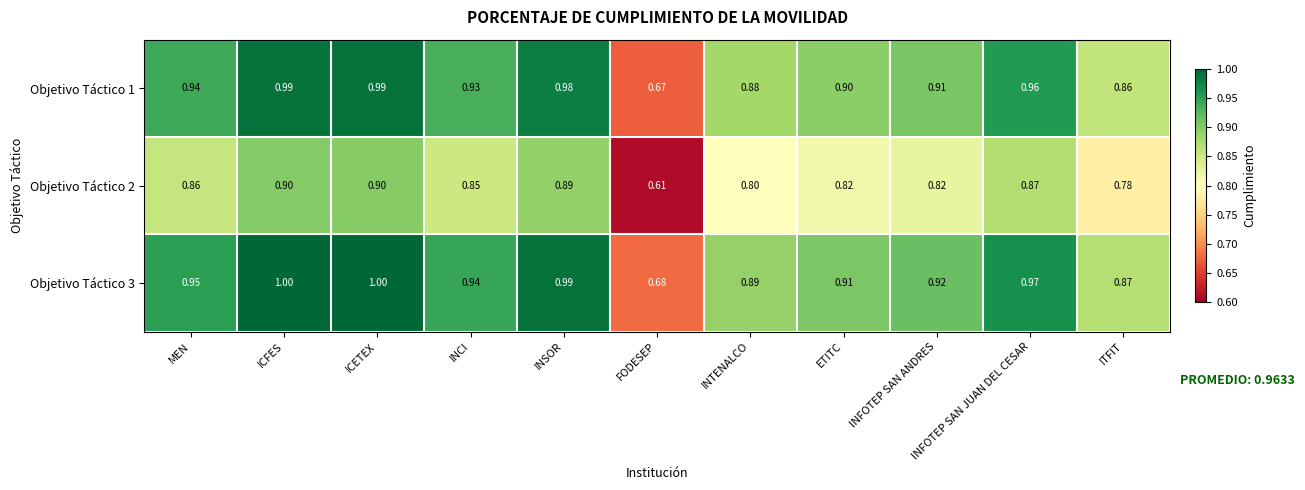

At how many categories does at least one series exceed 0?

11